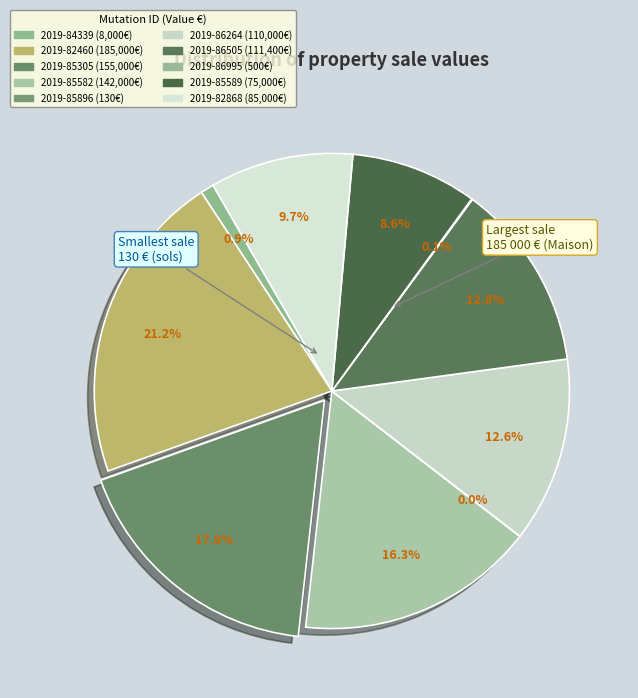

To the nearest percent, what is the combined percentage of 2019-85589 and 2019-84339?

10%